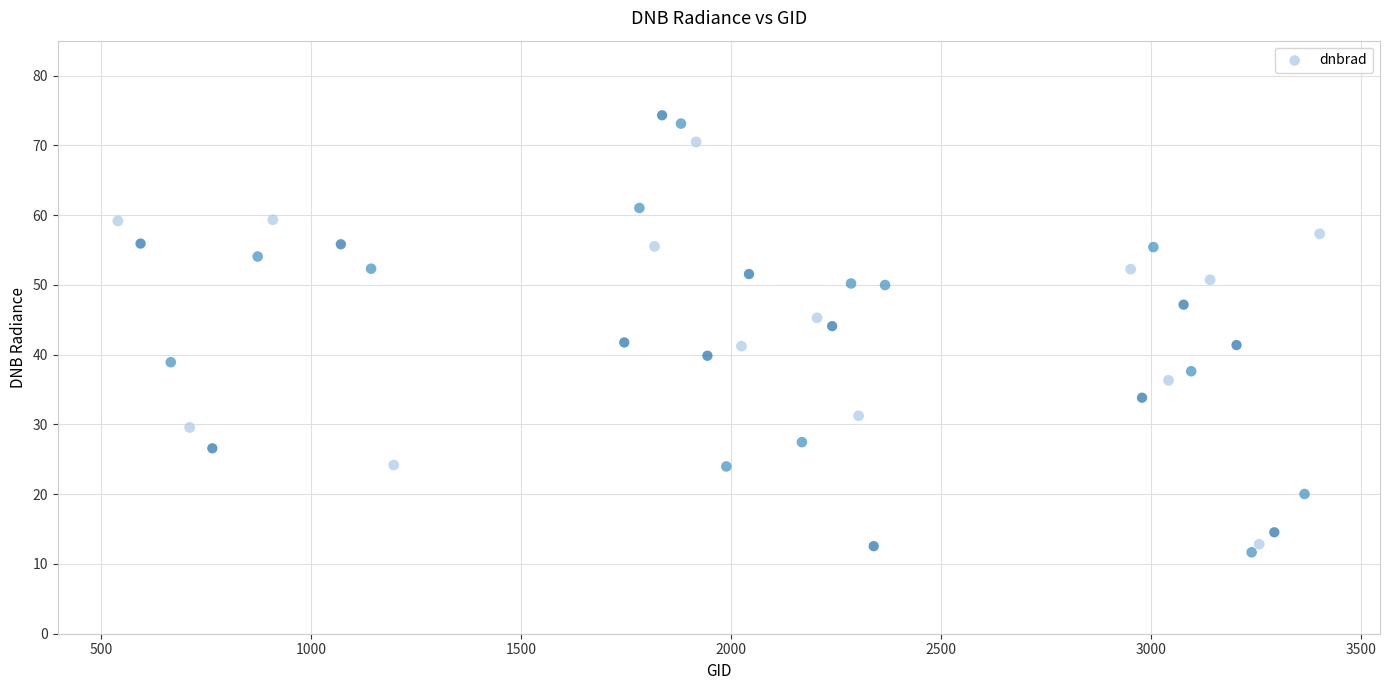

What is the range of Y values (max minus min)?

62.6